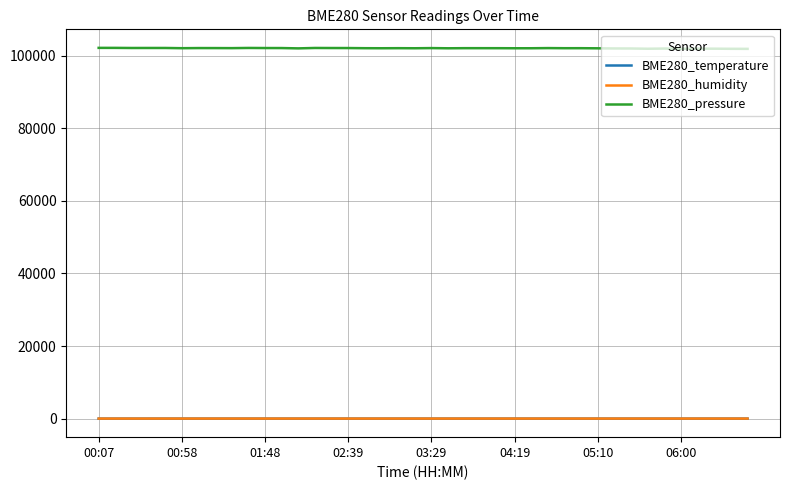

True or false: BME280_pressure and BME280_humidity cross at least once.

False